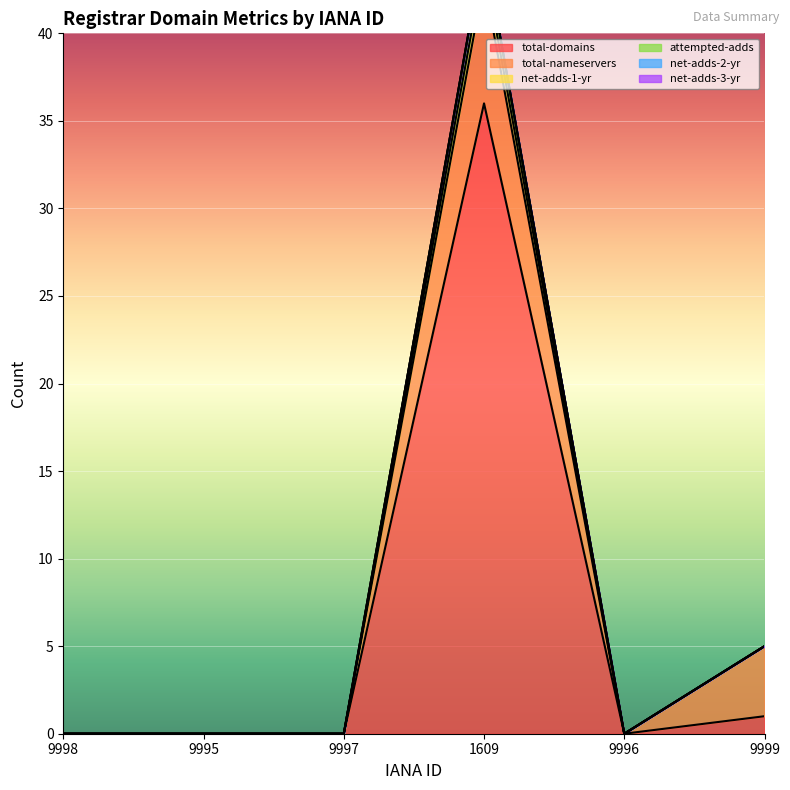

Where is net-adds-1-yr nearest to the value 22?

9999